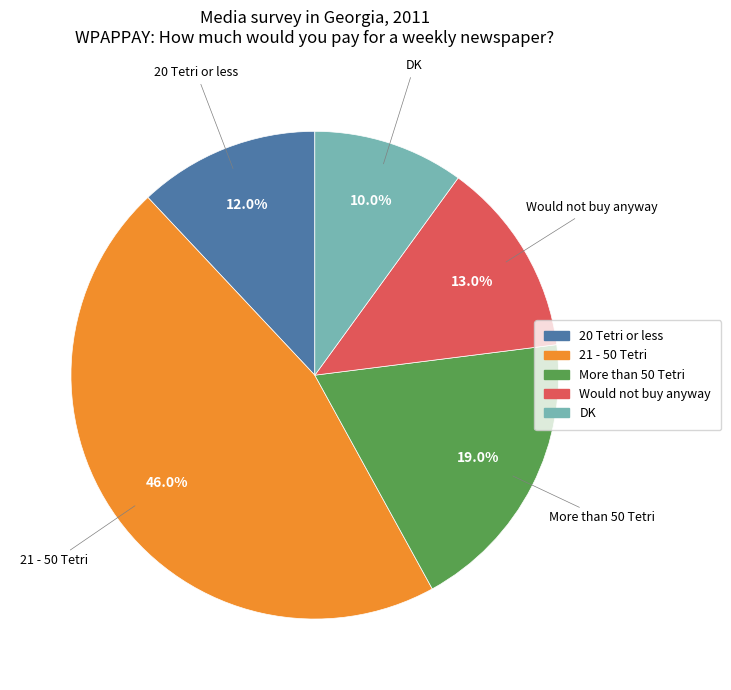

To the nearest percent, what is the difference between the largest and smallest slice percentages?

36%